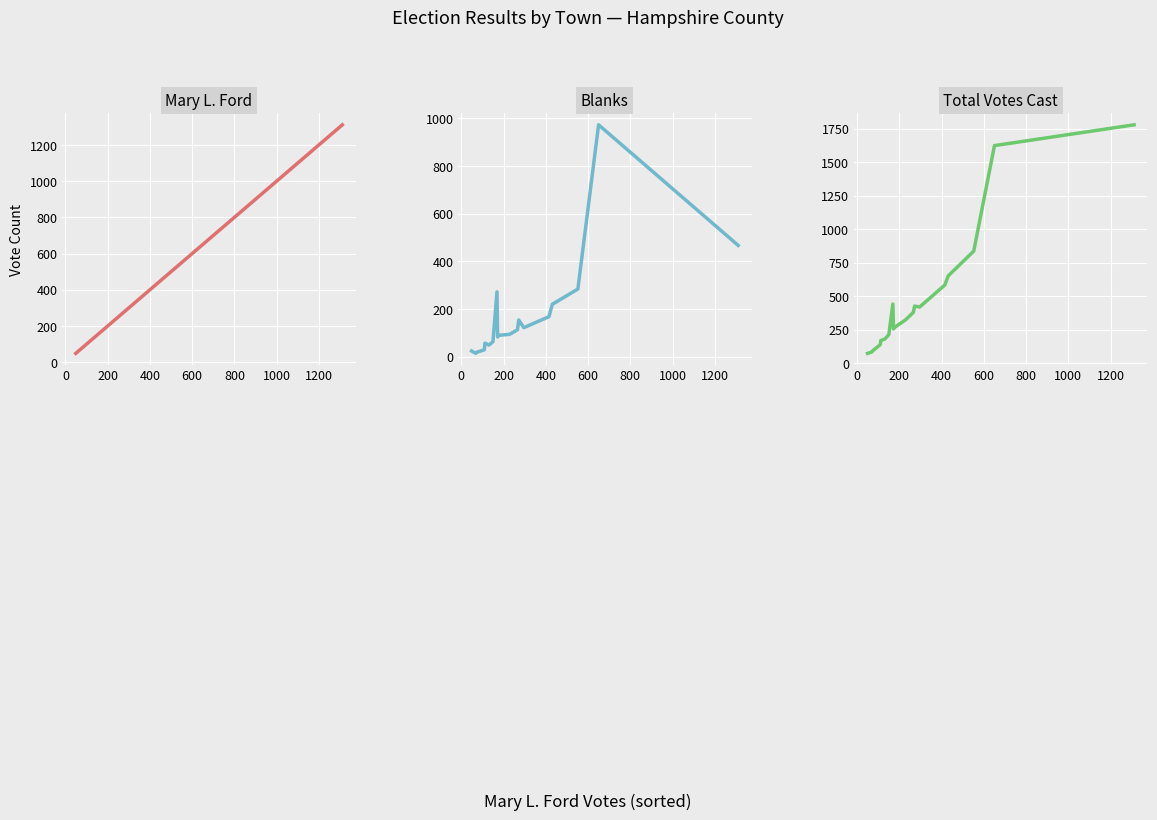

What is the average value of the Mary L. Ford series?

297